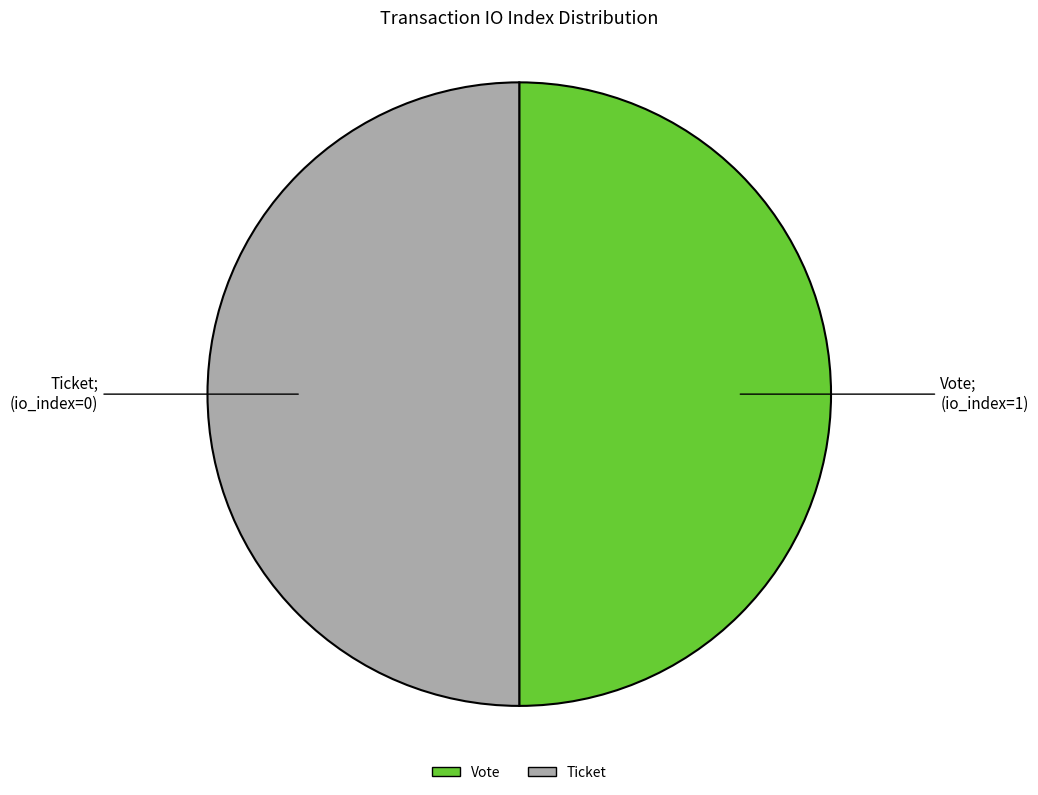

Count the number of slices in the pie.

2